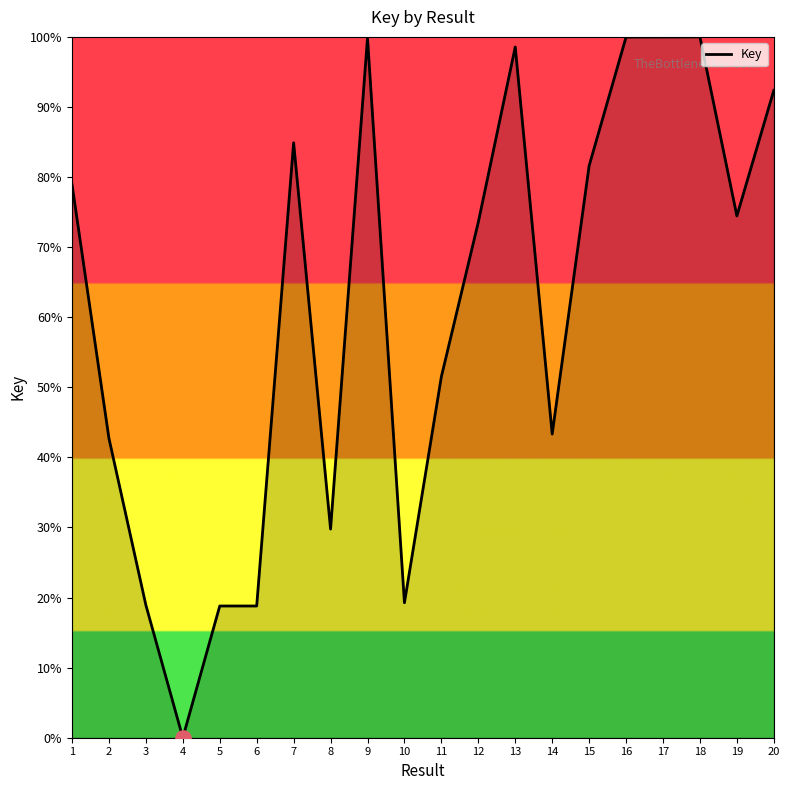

Which has a higher value, 12 or 19?

19